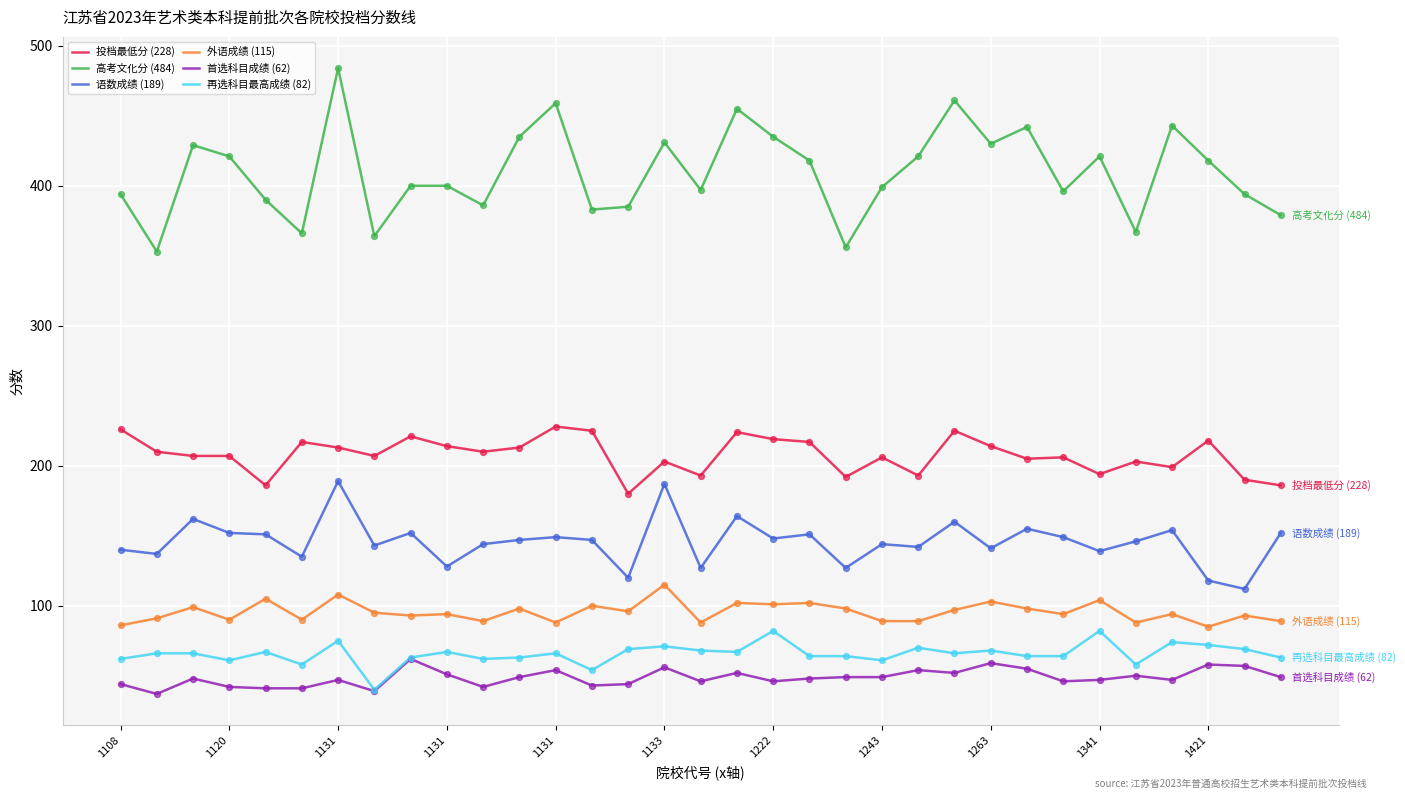

Which series has the largest total across all categories?

高考文化分 (484)